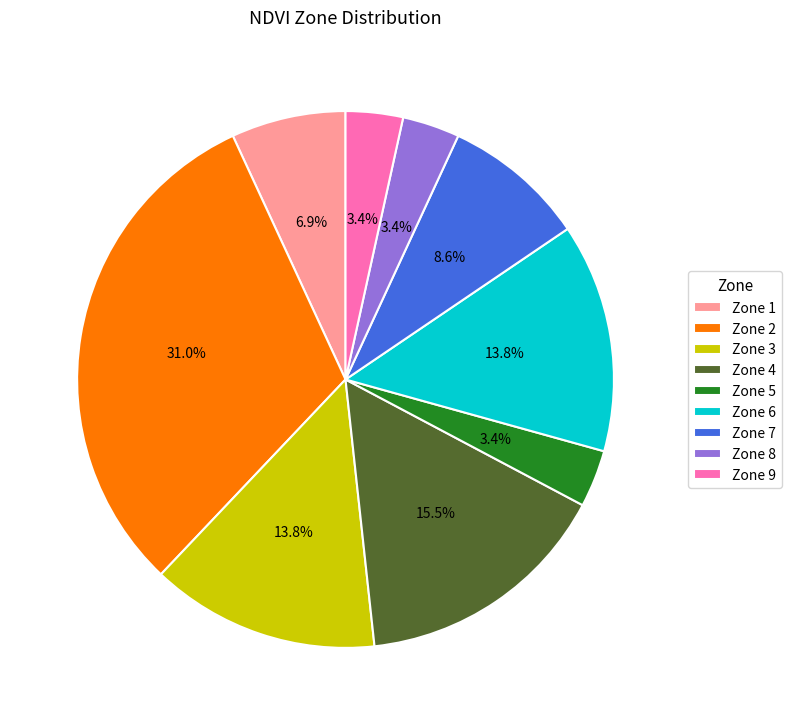

How much of the chart is everything except Zone 7?

91.4%